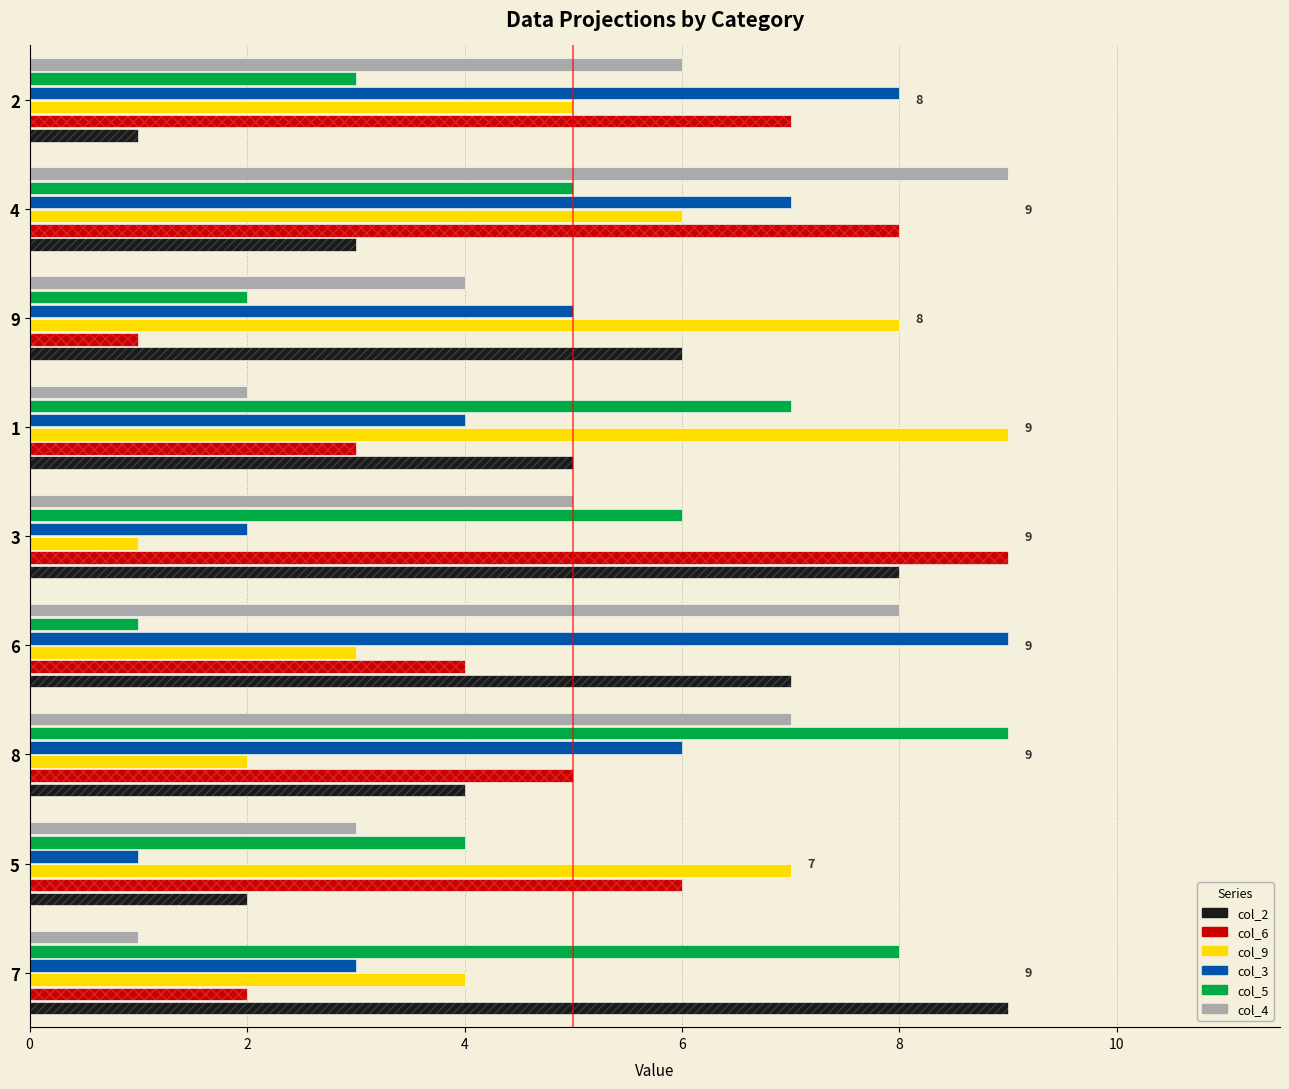

Reading left to right, extract all data points from this chart.

col_2: 9	2	4	7	8	5	6	3	1
col_6: 2	6	5	4	9	3	1	8	7
col_9: 4	7	2	3	1	9	8	6	5
col_3: 3	1	6	9	2	4	5	7	8
col_5: 8	4	9	1	6	7	2	5	3
col_4: 1	3	7	8	5	2	4	9	6